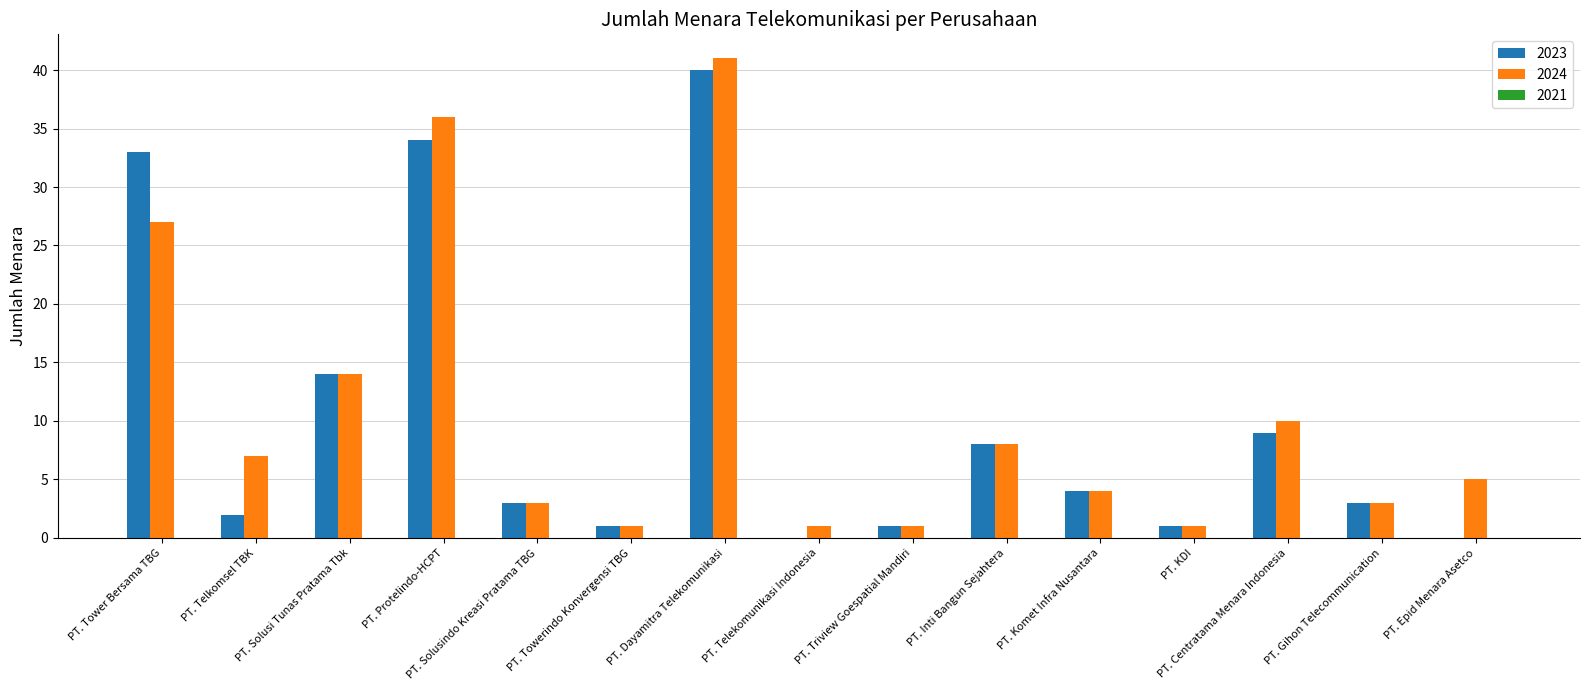

Which category has the highest value in the 2024 series?

PT. Dayamitra Telekomunikasi